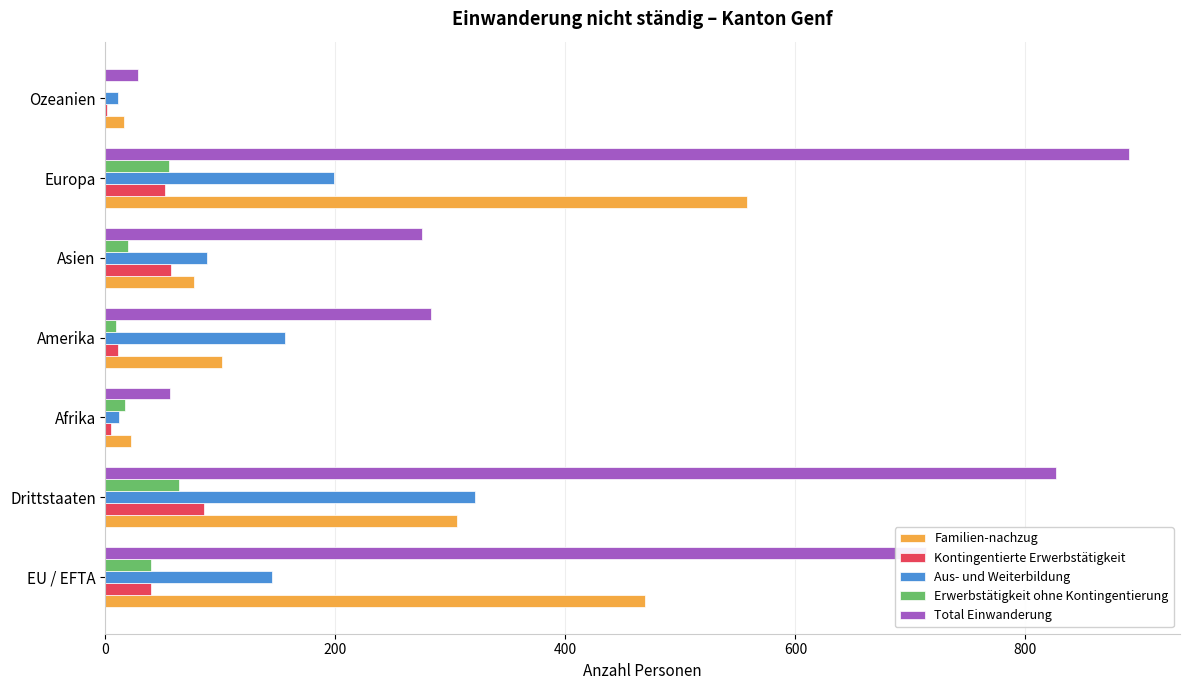

True or false: Familien-nachzug has a value of 268 at EU / EFTA.

False